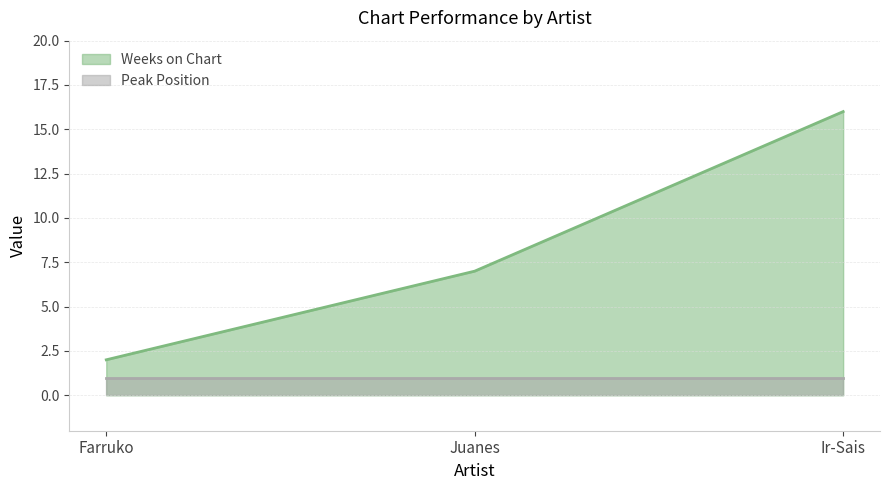

At which label does the data first exceed 7?

Ir-Sais